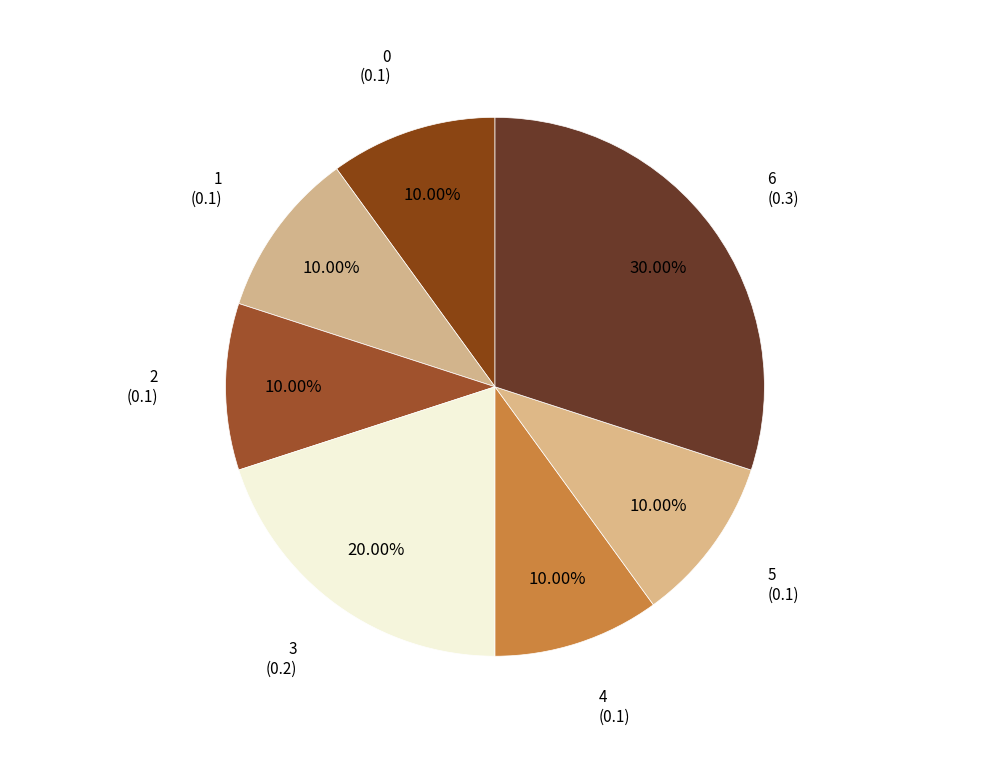

How many slices are in this pie chart?

7